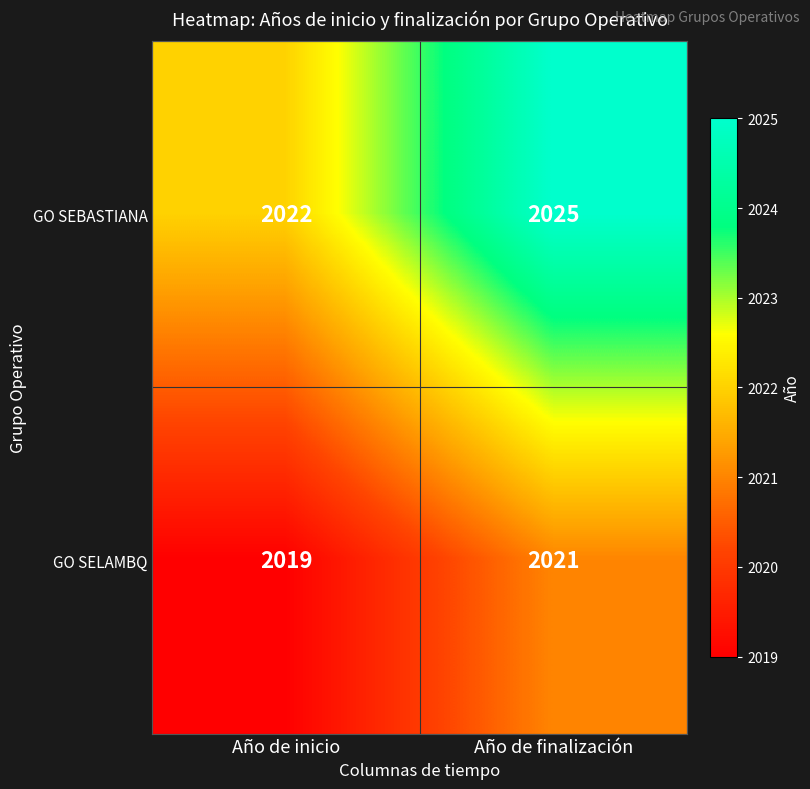

The GO SELAMBQ series shows 2019 at Año de inicio. True or false?

True